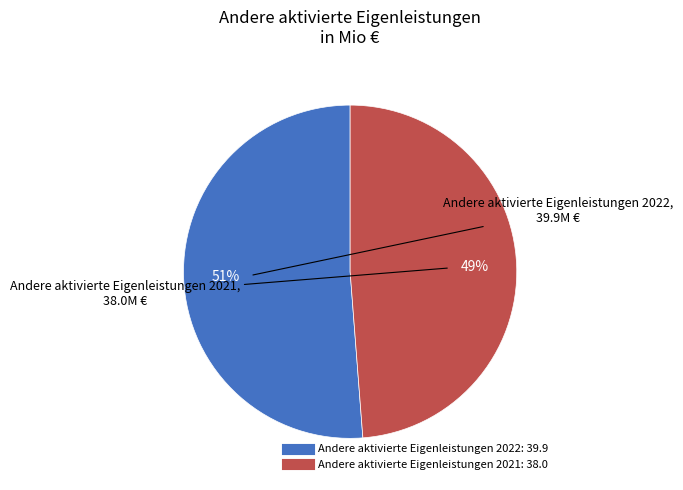

The Andere aktivierte Eigenleistungen 2021 slice represents 57% of the pie. True or false?

False